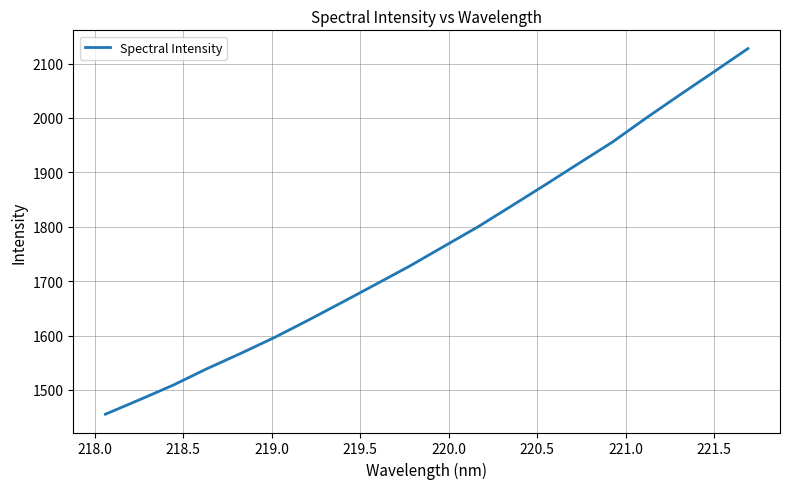

What is the difference between the maximum and minimum values?

672.0